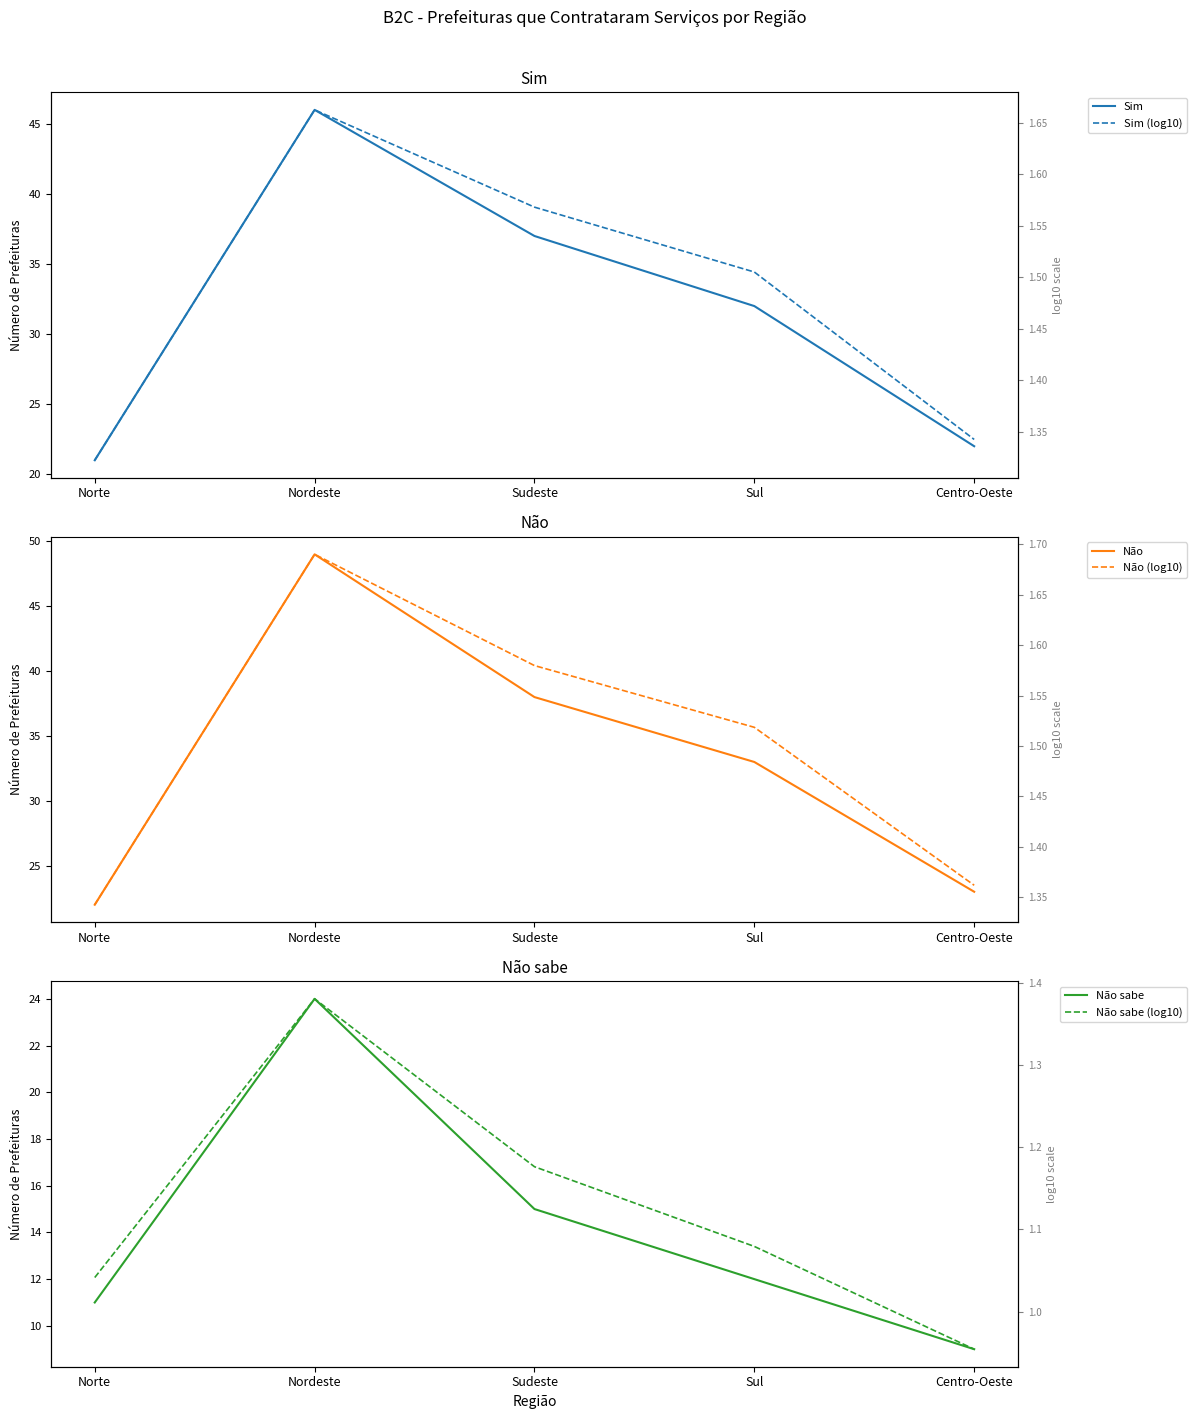

What are all the series names shown in the legend?

Sim, Não, Não sabe, Sim (log10), Não (log10), Não sabe (log10)